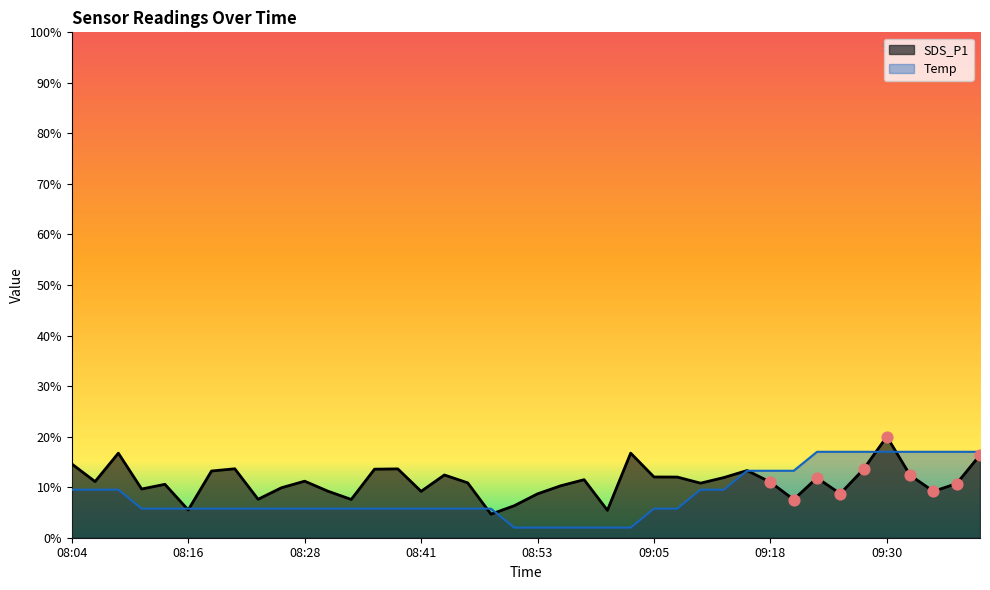

Is the value of SDS_P1 at 09:00 greater than the value of Temp at 09:30?

No